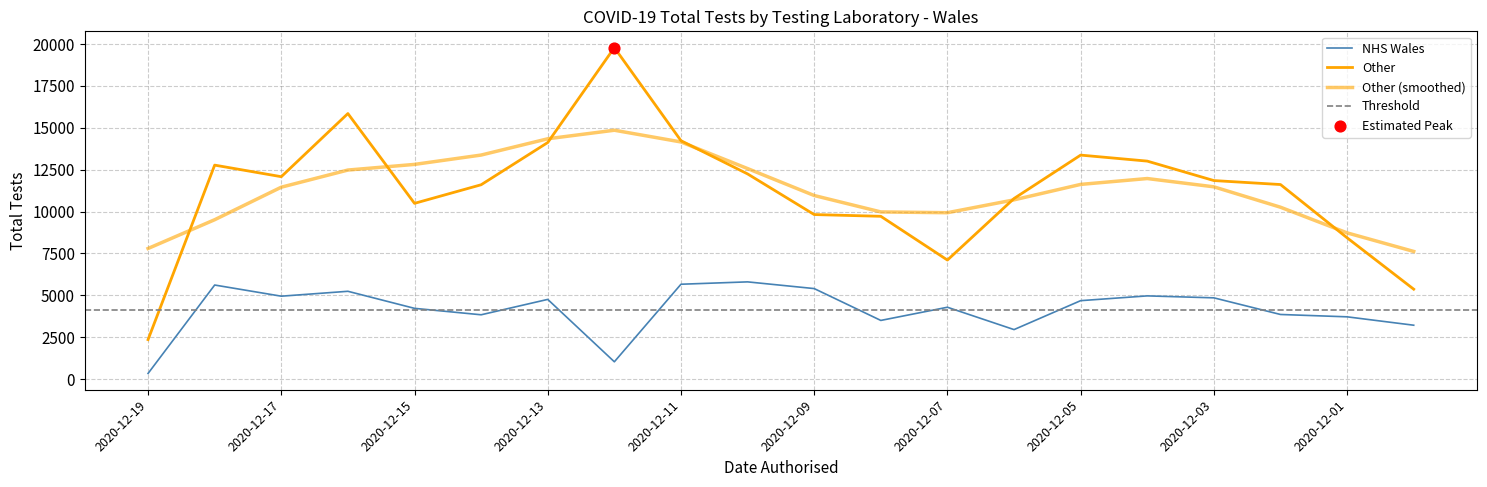

Which series reaches the minimum Y coordinate?

NHS Wales